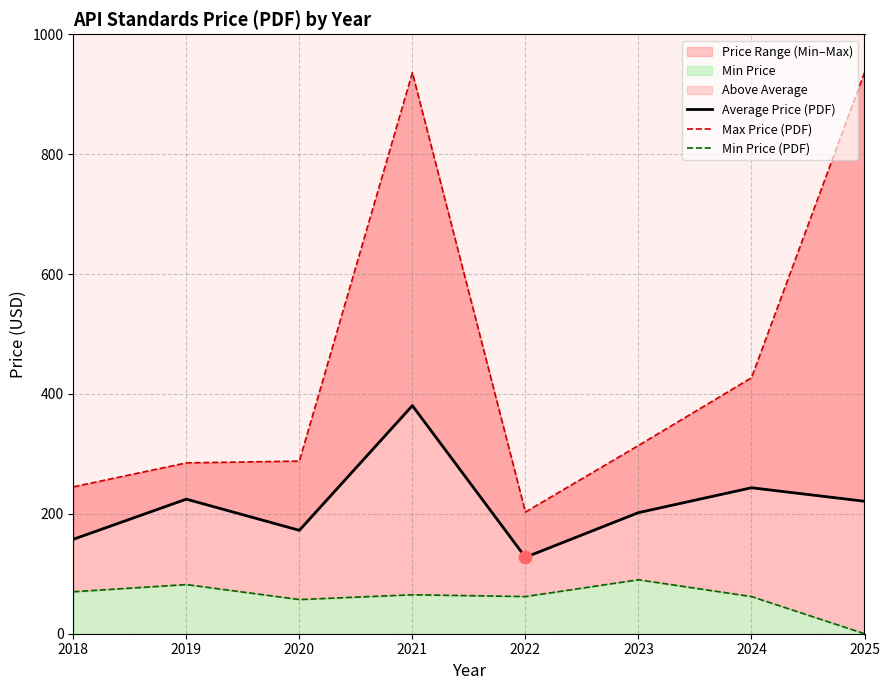

Is the value of Min Price (PDF) at 2021 greater than the value of Max Price (PDF) at 2020?

No